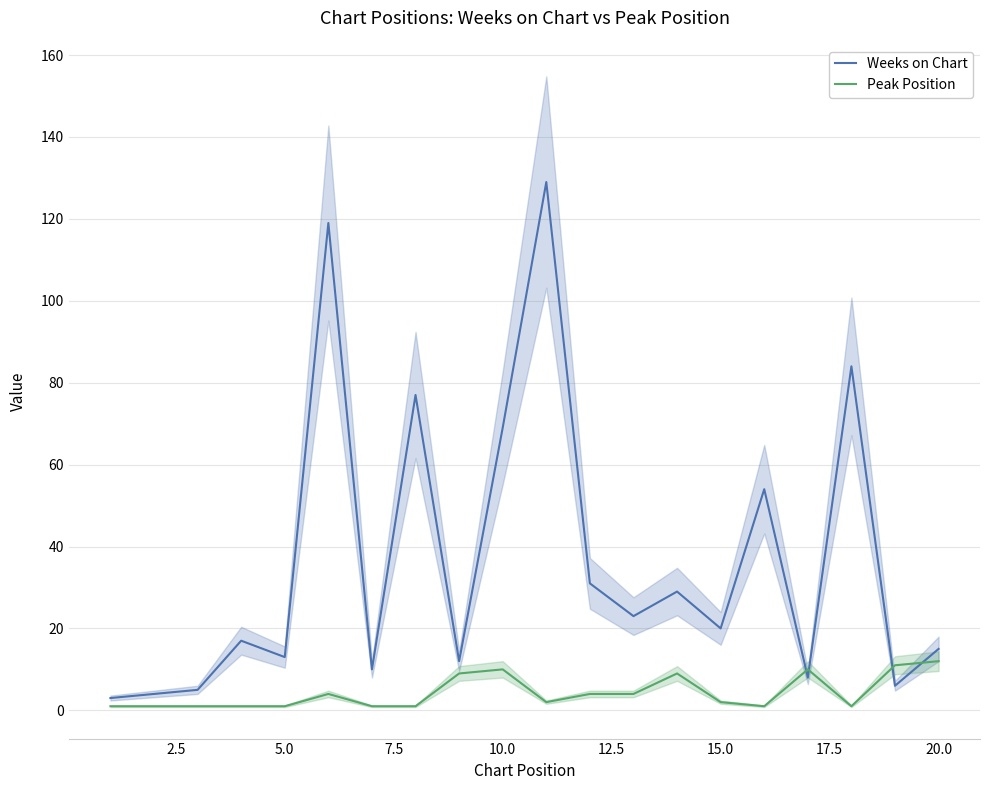

What is the maximum value for Weeks on Chart?

129